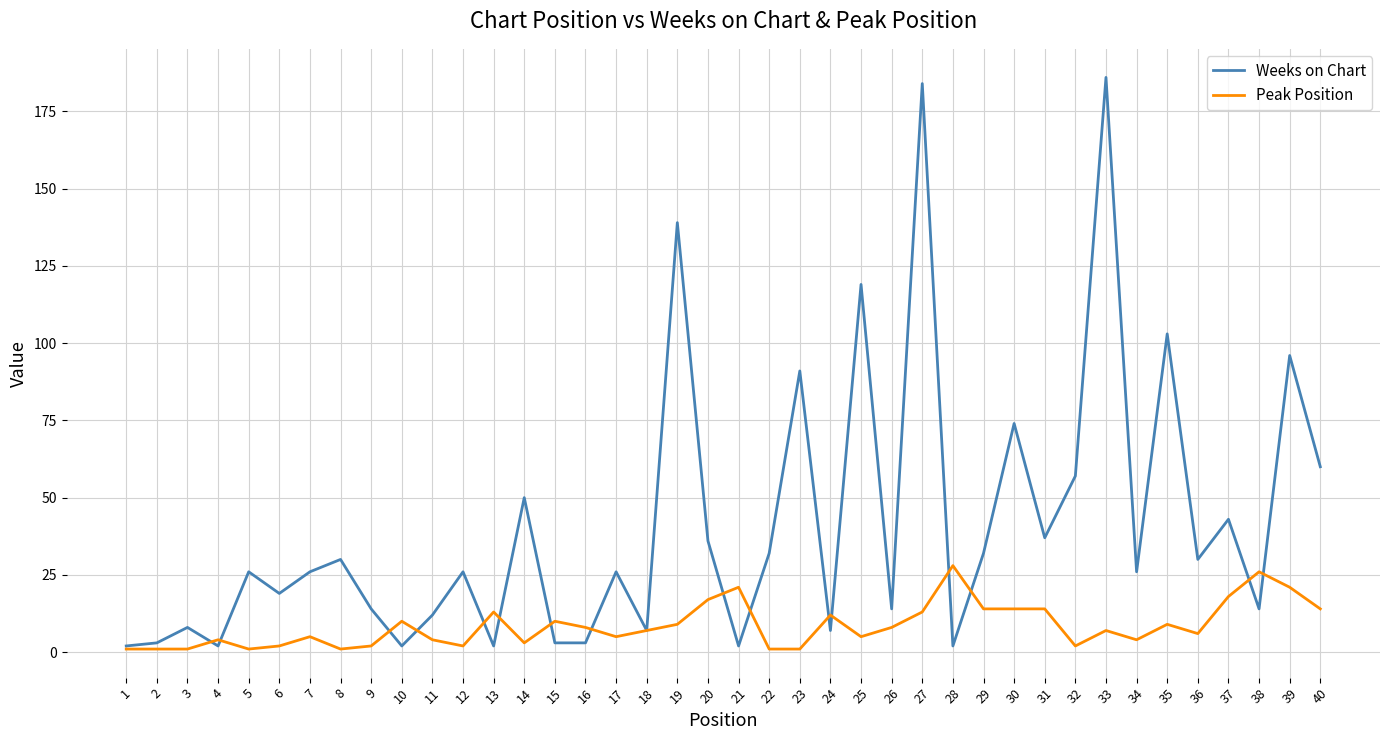

Reading right to left, what are all the values shown in this chart?

Weeks on Chart: 40=60	39=96	38=14	37=43	36=30	35=103	34=26	33=186	32=57	31=37	30=74	29=32	28=2	27=184	26=14	25=119	24=7	23=91	22=32	21=2	20=36	19=139	18=7	17=26	16=3	15=3	14=50	13=2	12=26	11=12	10=2	9=14	8=30	7=26	6=19	5=26	4=2	3=8	2=3	1=2
Peak Position: 40=14	39=21	38=26	37=18	36=6	35=9	34=4	33=7	32=2	31=14	30=14	29=14	28=28	27=13	26=8	25=5	24=12	23=1	22=1	21=21	20=17	19=9	18=7	17=5	16=8	15=10	14=3	13=13	12=2	11=4	10=10	9=2	8=1	7=5	6=2	5=1	4=4	3=1	2=1	1=1